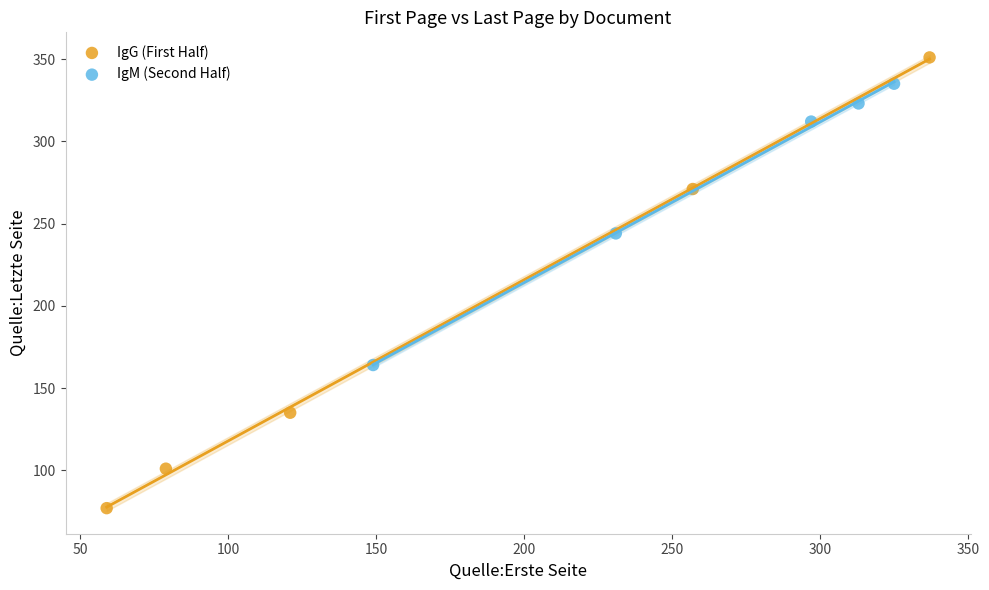

Which series reaches the maximum Y coordinate?

IgG (First Half)